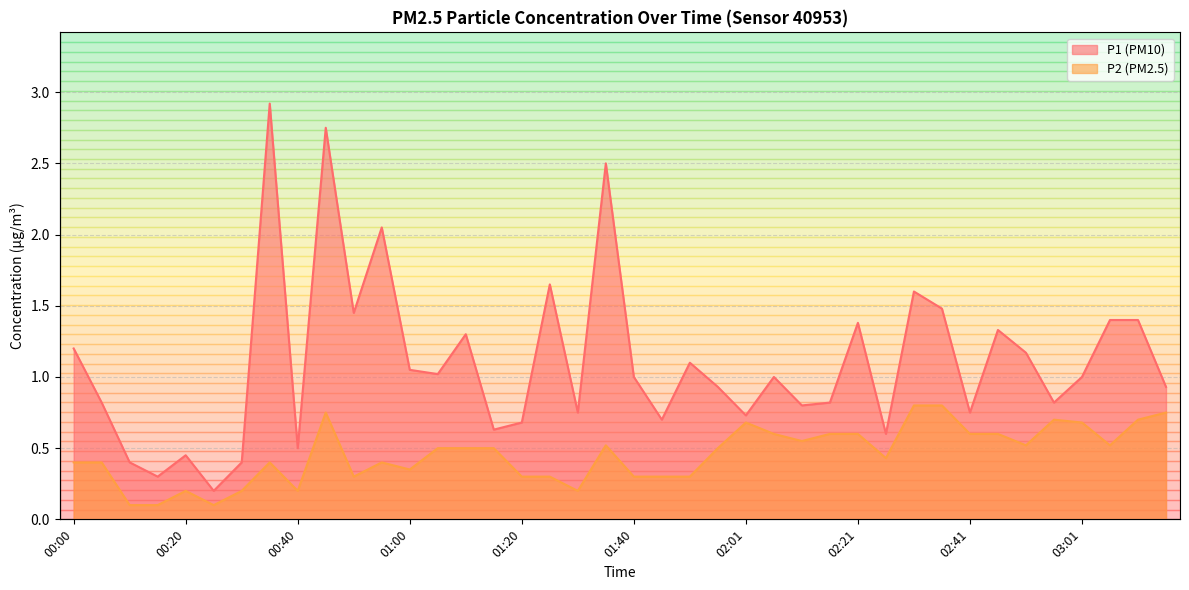

How many values in the P1 series are below 1?

19